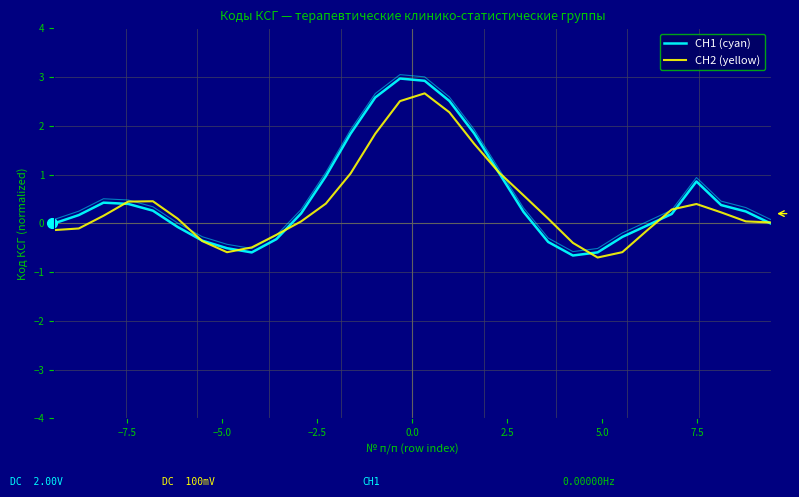

Rank the series by their average value, from highest to lowest.

CH1 (cyan), CH2 (yellow)